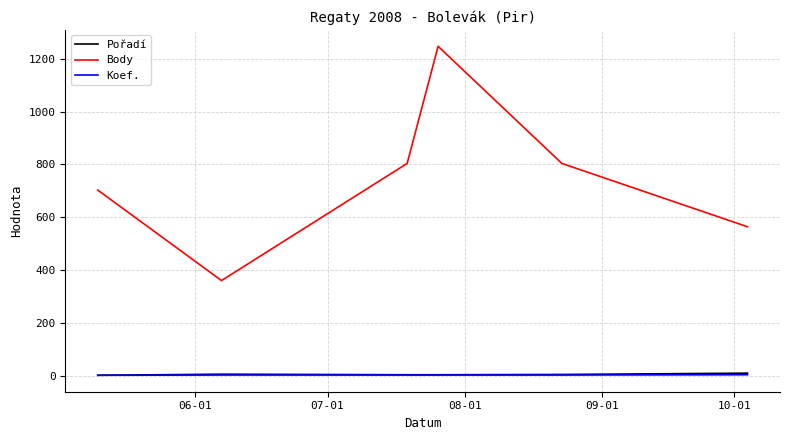

Which series has the largest range (max minus min)?

Body